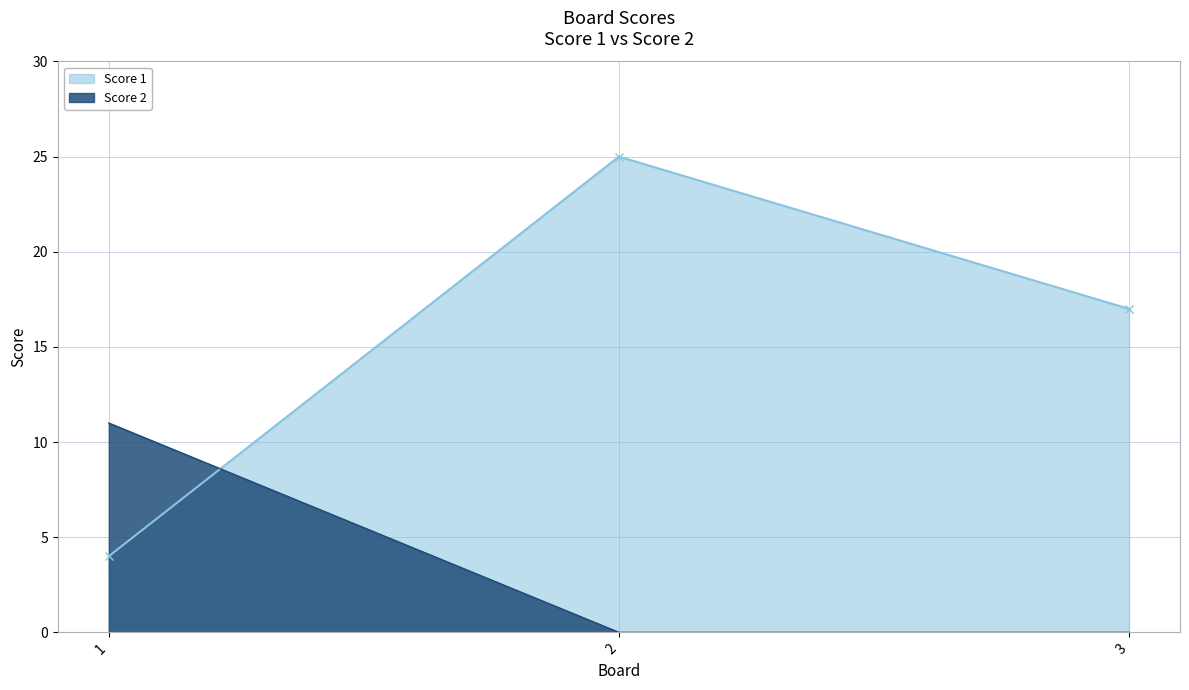

What is the value of the Score 1 point at the 3rd from the left?

17